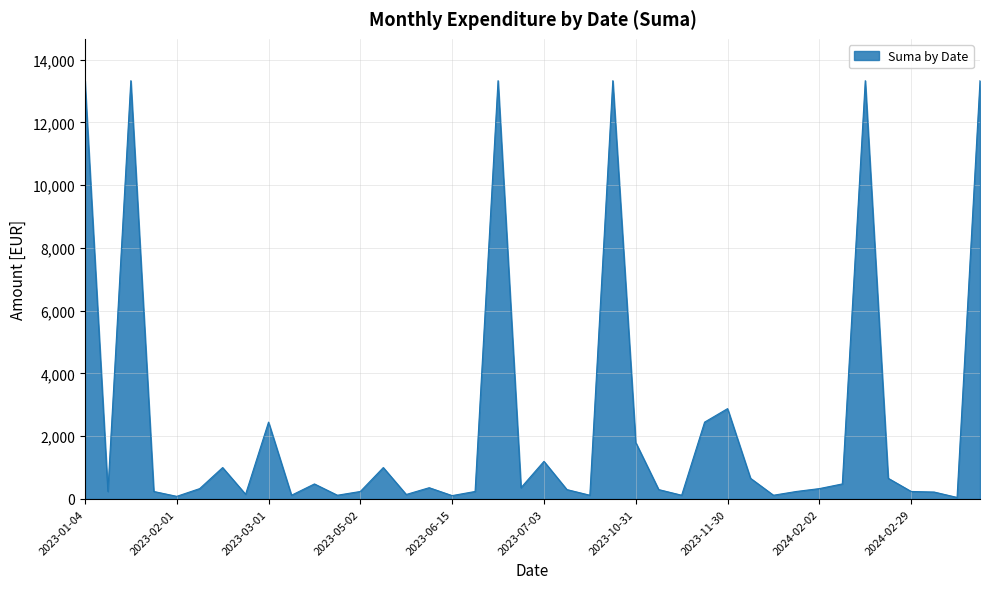

What is the difference between the maximum and minimum values?

13282.1